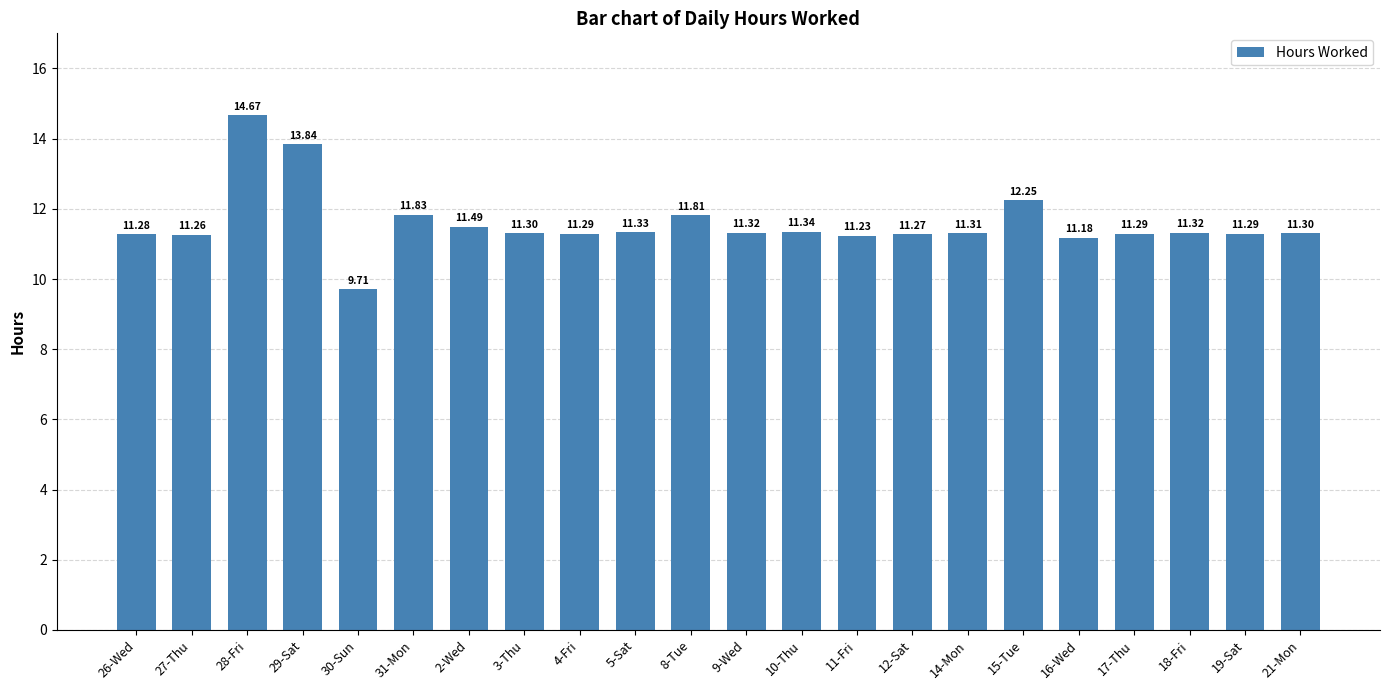

Approximately how many times larger is the value at 28-Fri compared to 2-Wed?

1.3